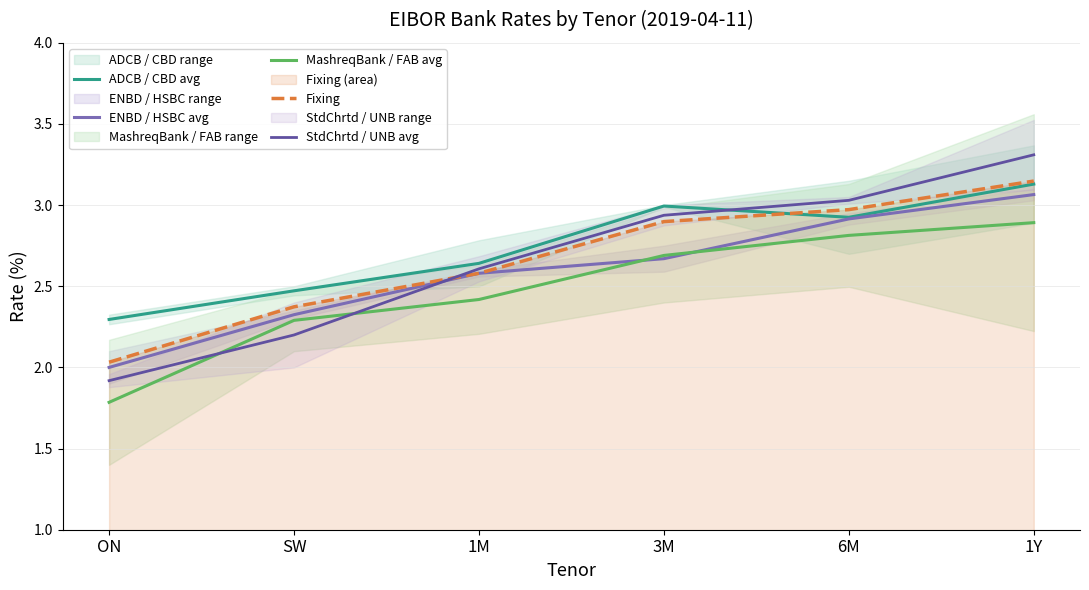

What is the maximum value shown in the chart?

3.3